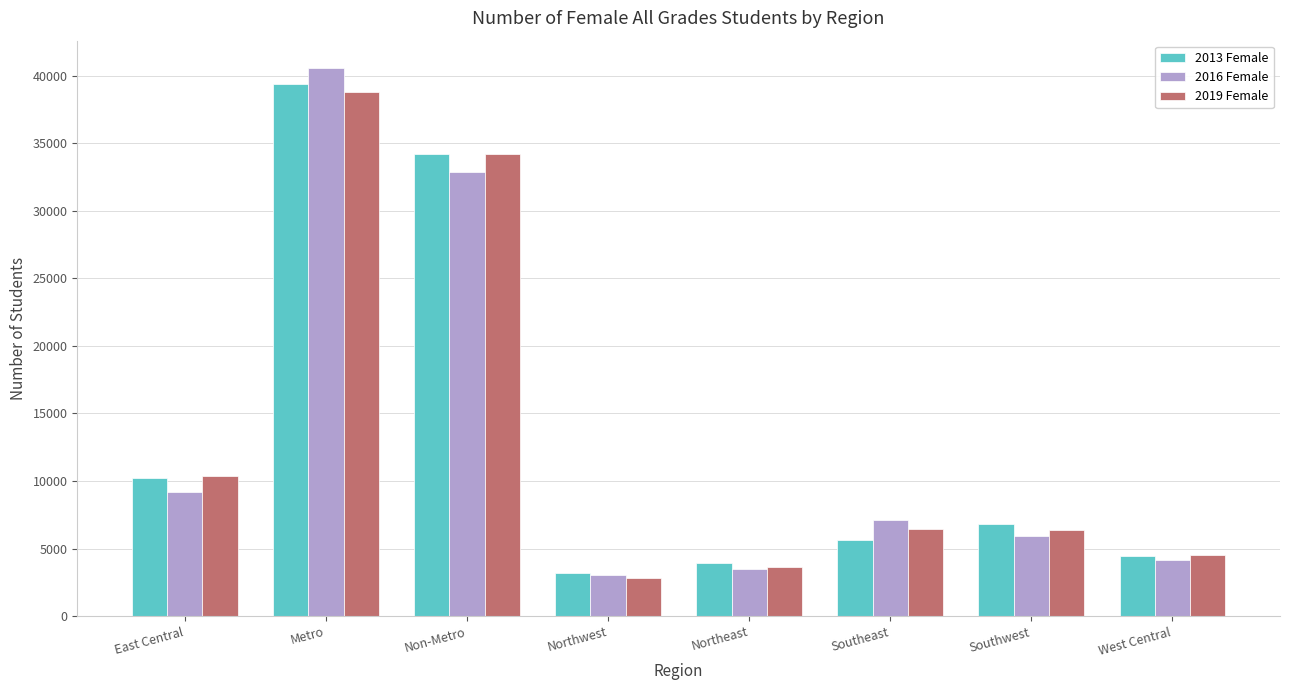

At which category is the sum across all series the highest?

Metro